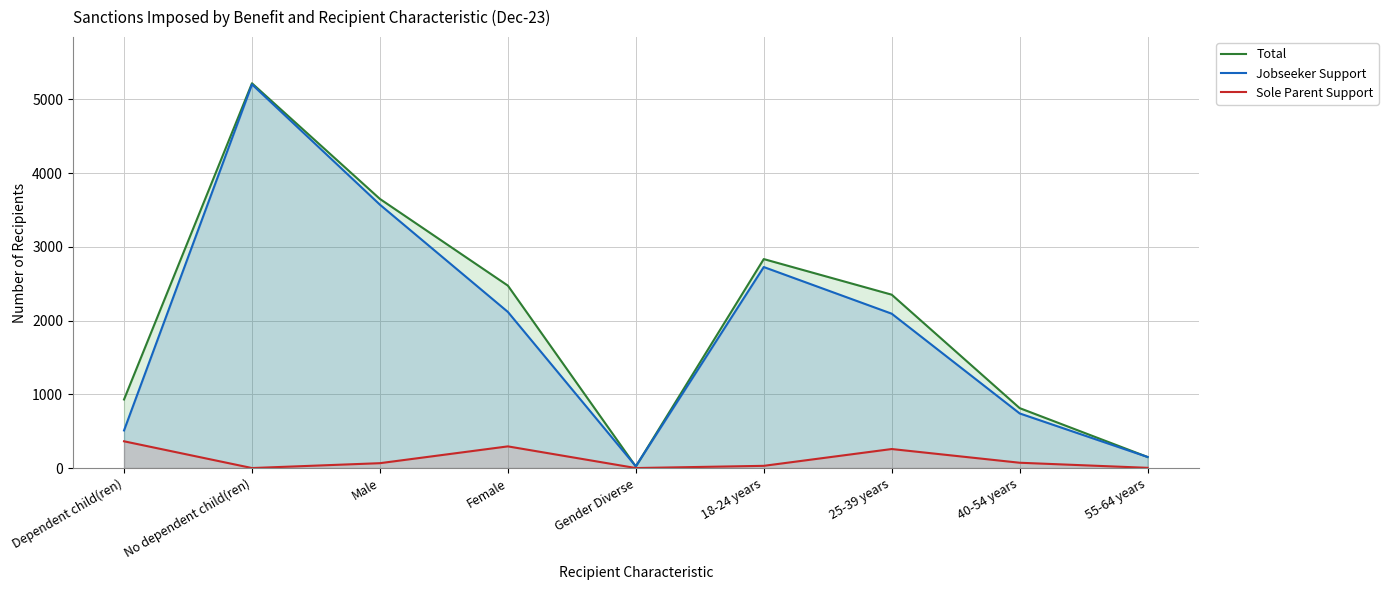

Does the chart have visible grid lines?

Yes